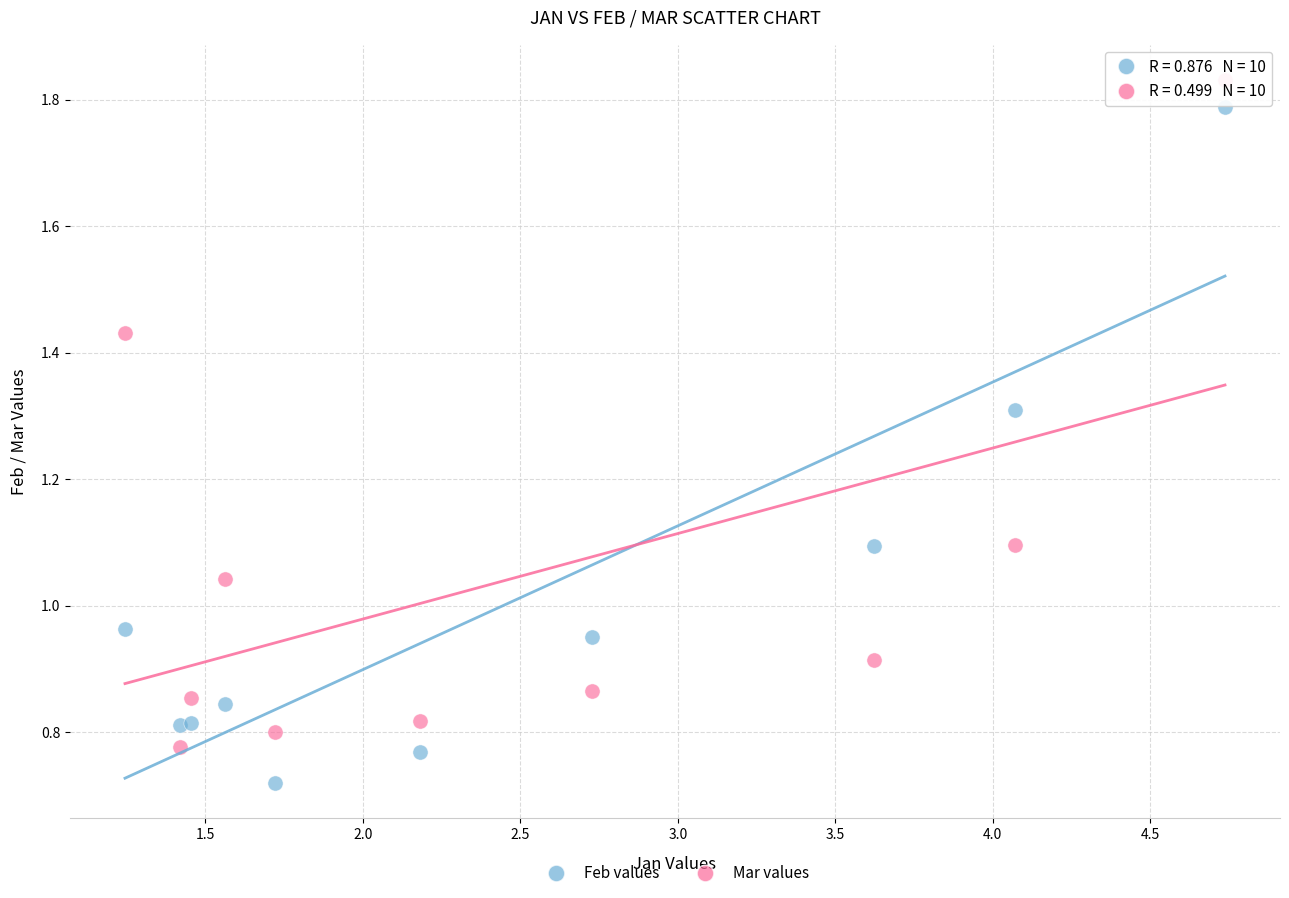

Which series reaches the maximum Y coordinate?

Mar values